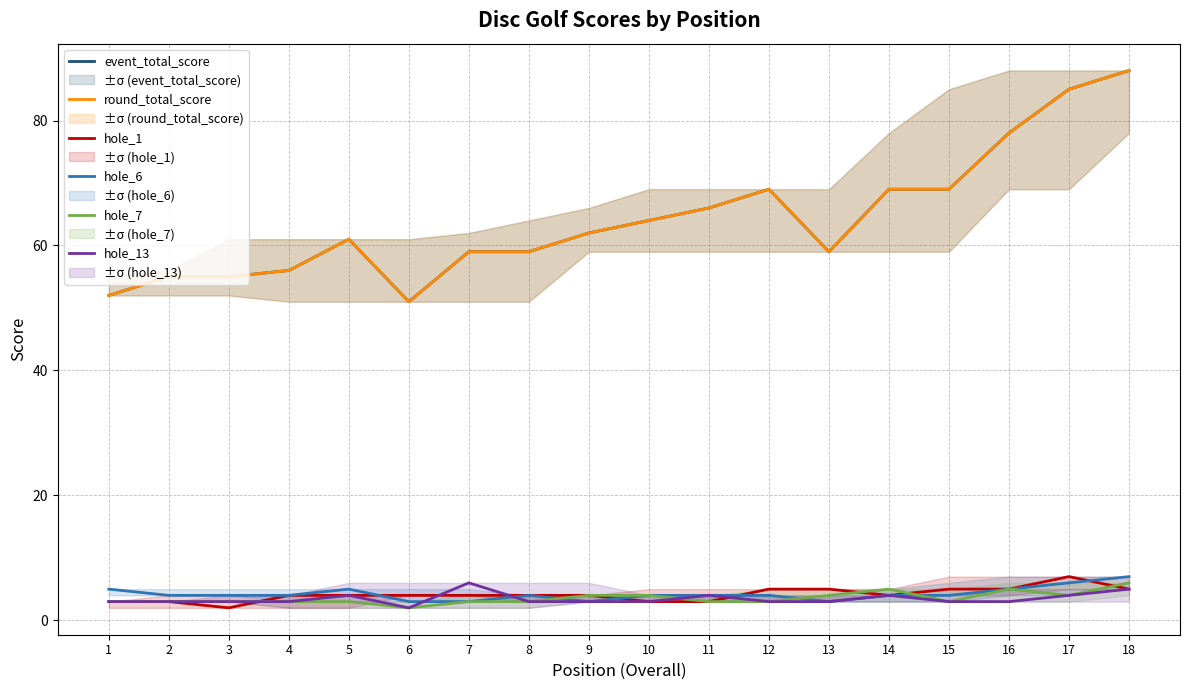

At which category does hole_1 reach its first local peak?

17